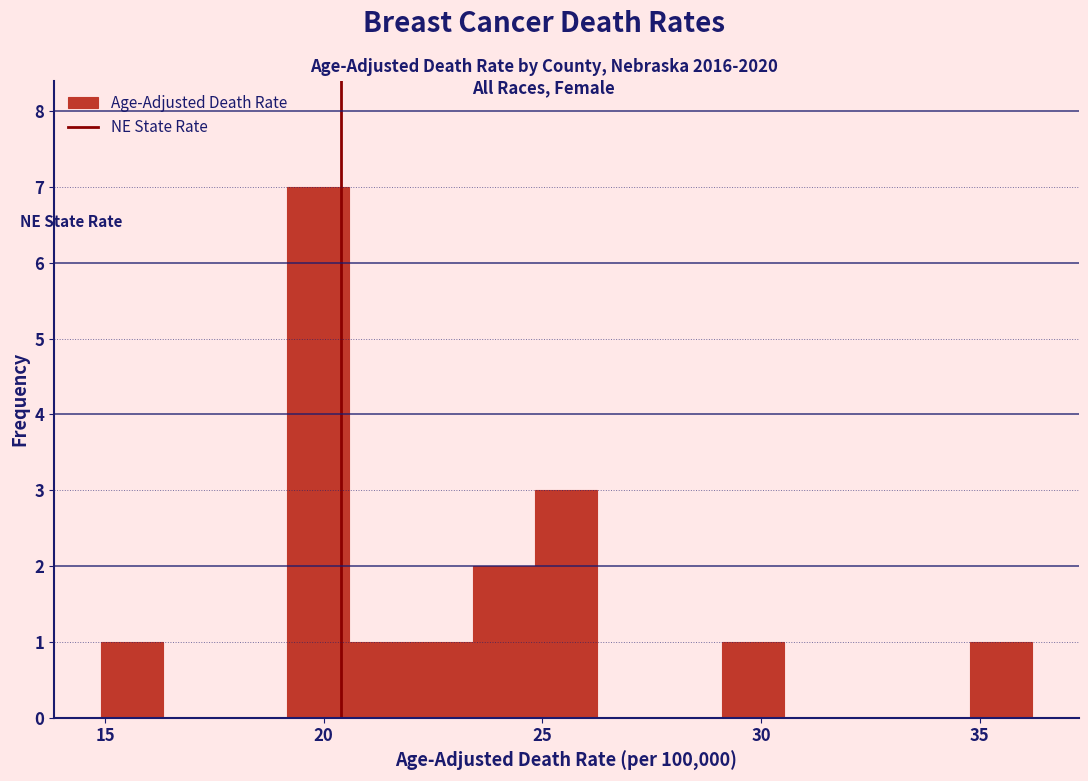

Around what value on the x-axis is the tallest bar? Give the approximate position of its centre, as read against the axis.

20.0